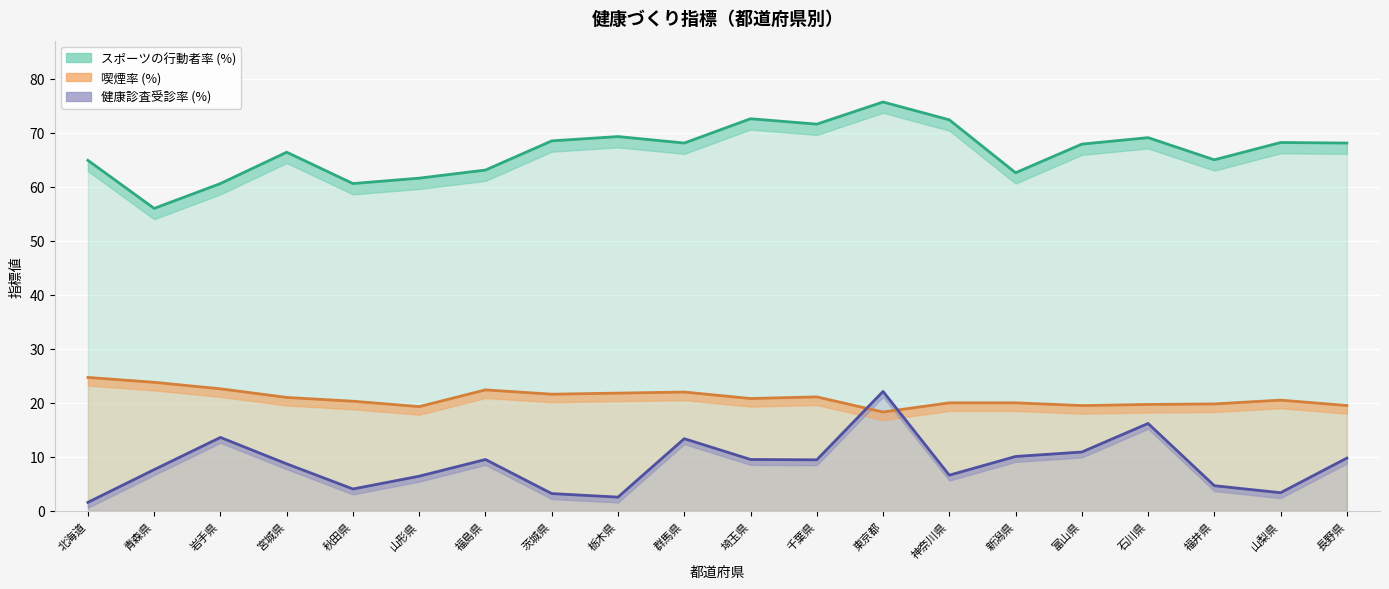

What position from the left is 東京都?

13